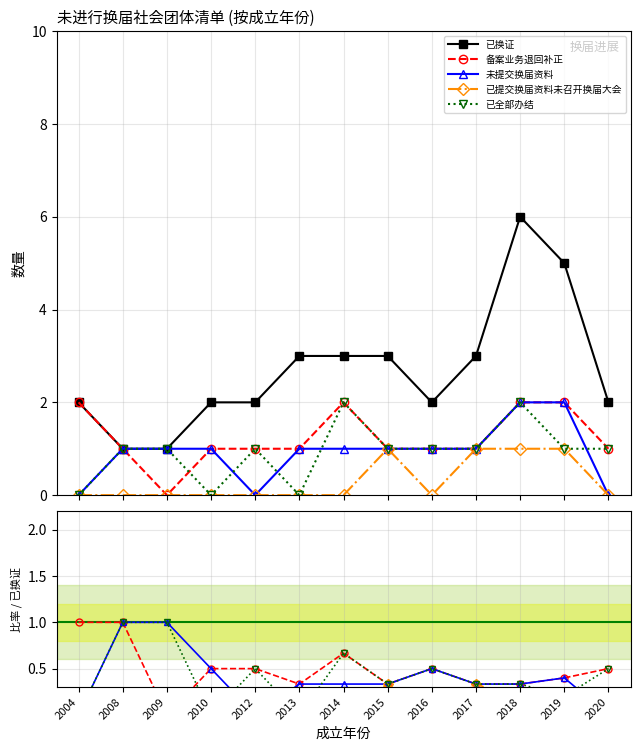

How many lines are shown in the chart?

5